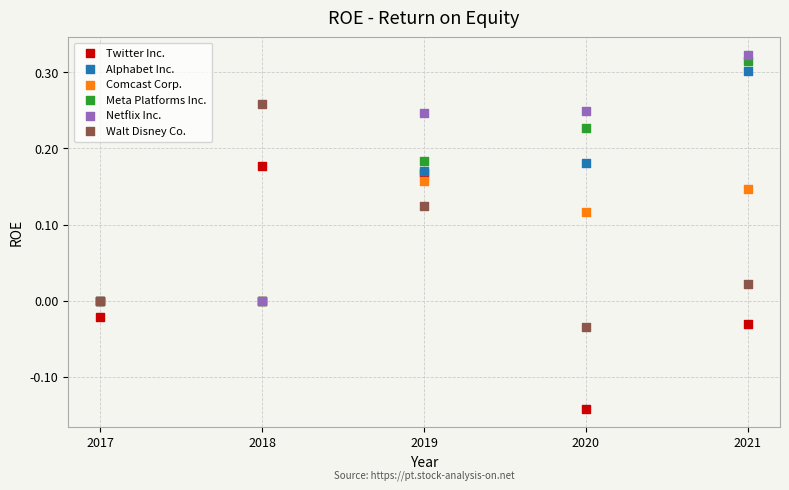

What are all the series names shown in the legend?

Twitter Inc., Alphabet Inc., Comcast Corp., Meta Platforms Inc., Netflix Inc., Walt Disney Co.